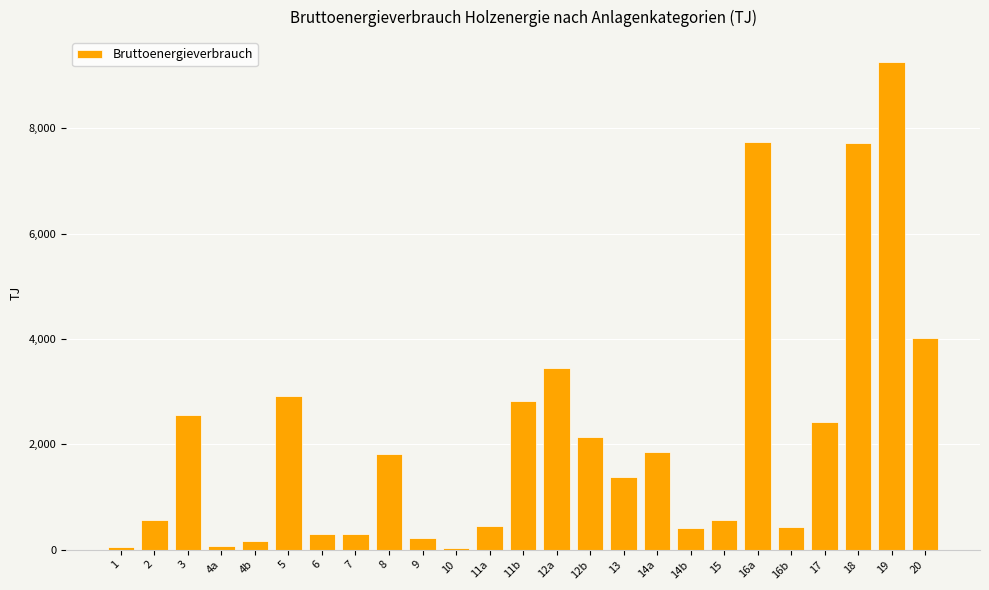

What is the sum of all values?

53605